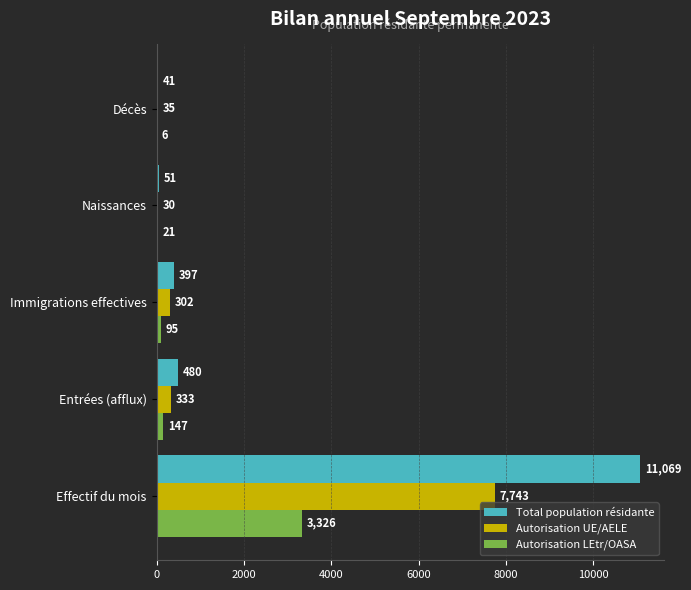

What is the sum of all Autorisation LEtr/OASA values?

3595